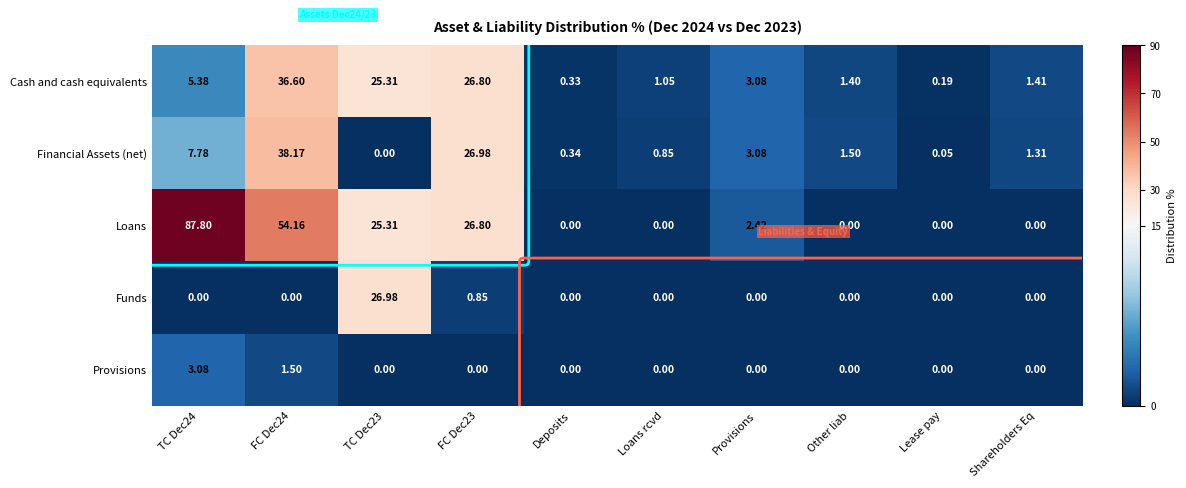

Which series has the widest spread of values?

Loans